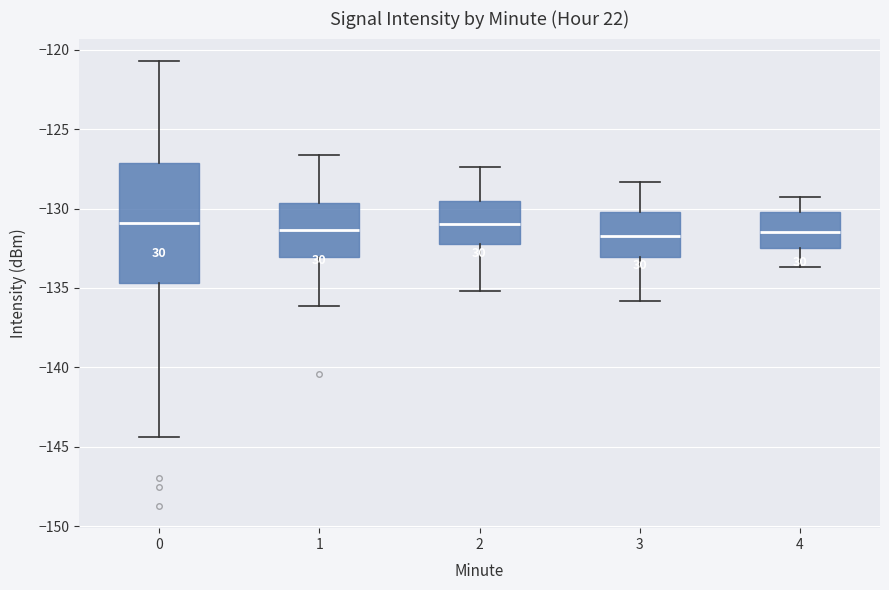

Where does the lower whisker of the box at x = 3 end on the y-axis? The values are not printed on the chart, so give them approximately, as read against the axis.

-136.0